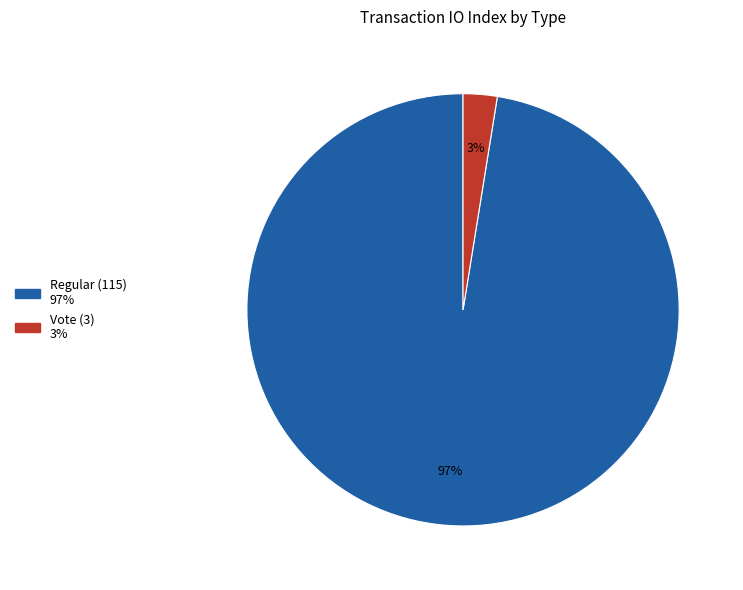

Rank the categories by value from highest to lowest.

Regular (115), Vote (3)